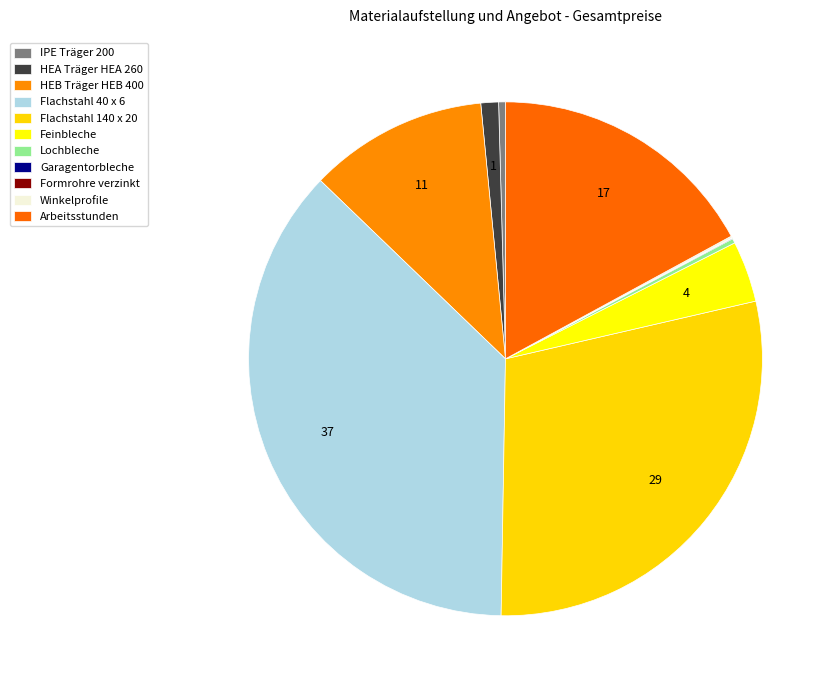

How many slices are in this pie chart?

11